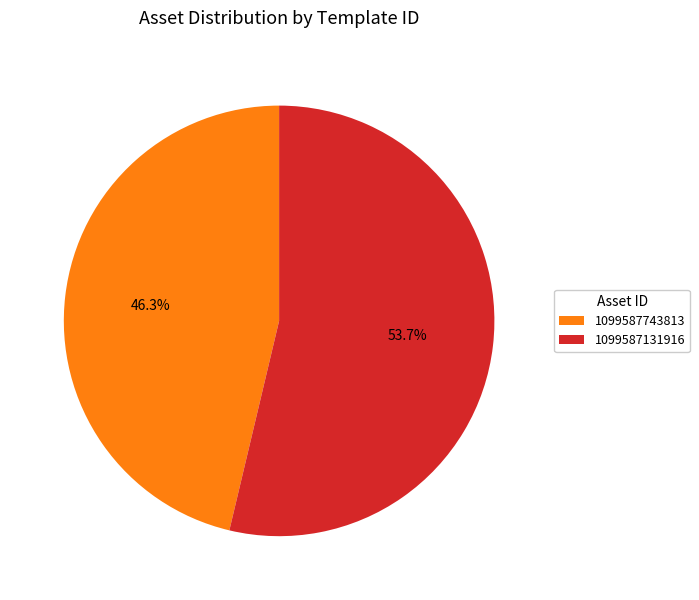

Rank the categories by value from lowest to highest.

1099587743813, 1099587131916